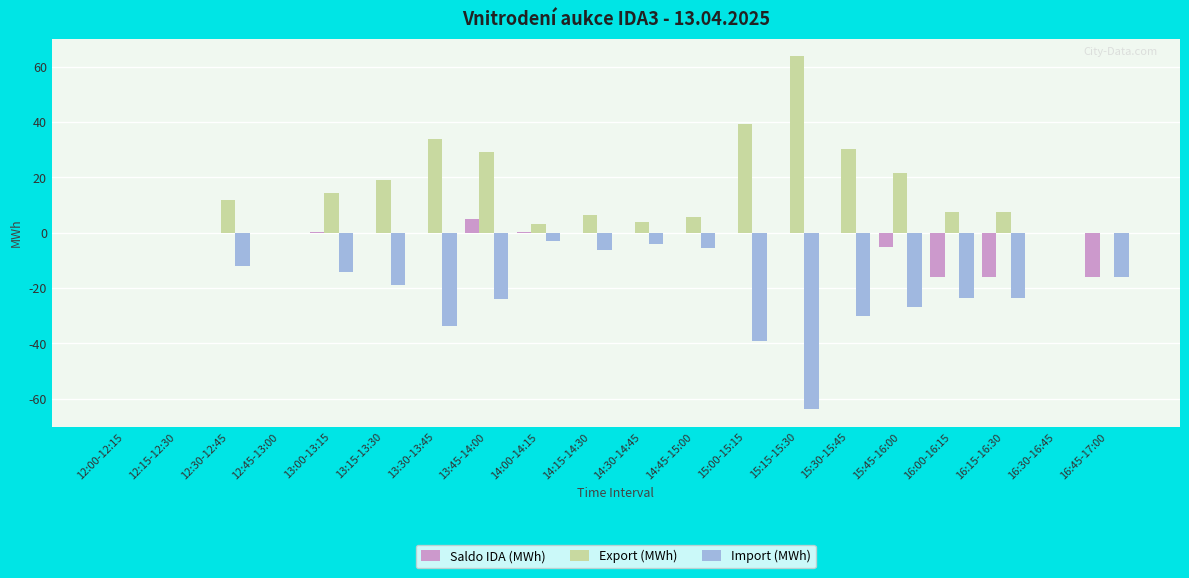

Which series changed the most between 12:15-12:30 and 16:00-16:15?

Import (MWh)